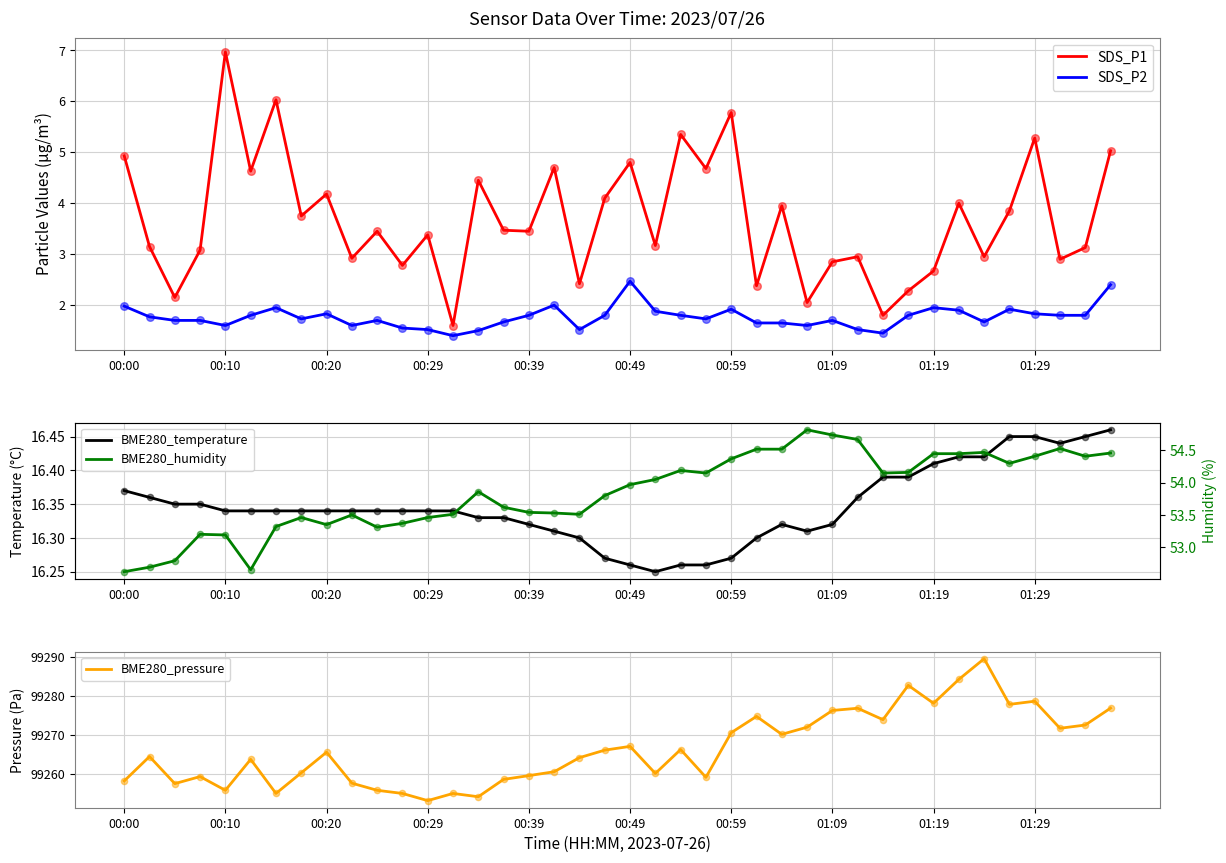

Which series has the largest Y range (max minus min)?

BME280_pressure